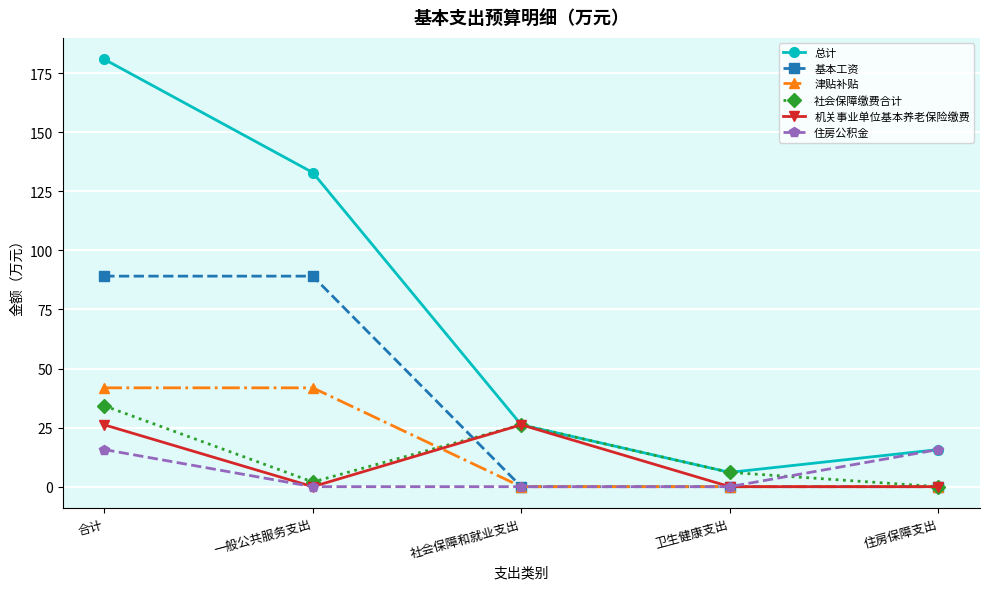

What is the total value across all series at 社会保障和就业支出?

78.6